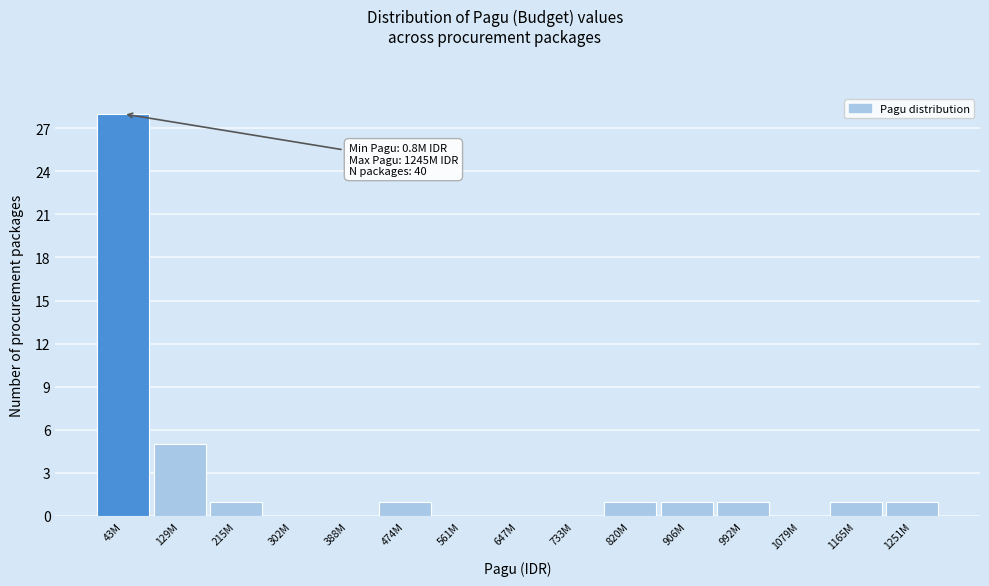

Reading left to right, transcribe all the data shown in this chart.

43M=28	129M=5	215M=1	302M=0	388M=0	474M=1	561M=0	647M=0	733M=0	820M=1	906M=1	992M=1	1079M=0	1165M=1	1251M=1